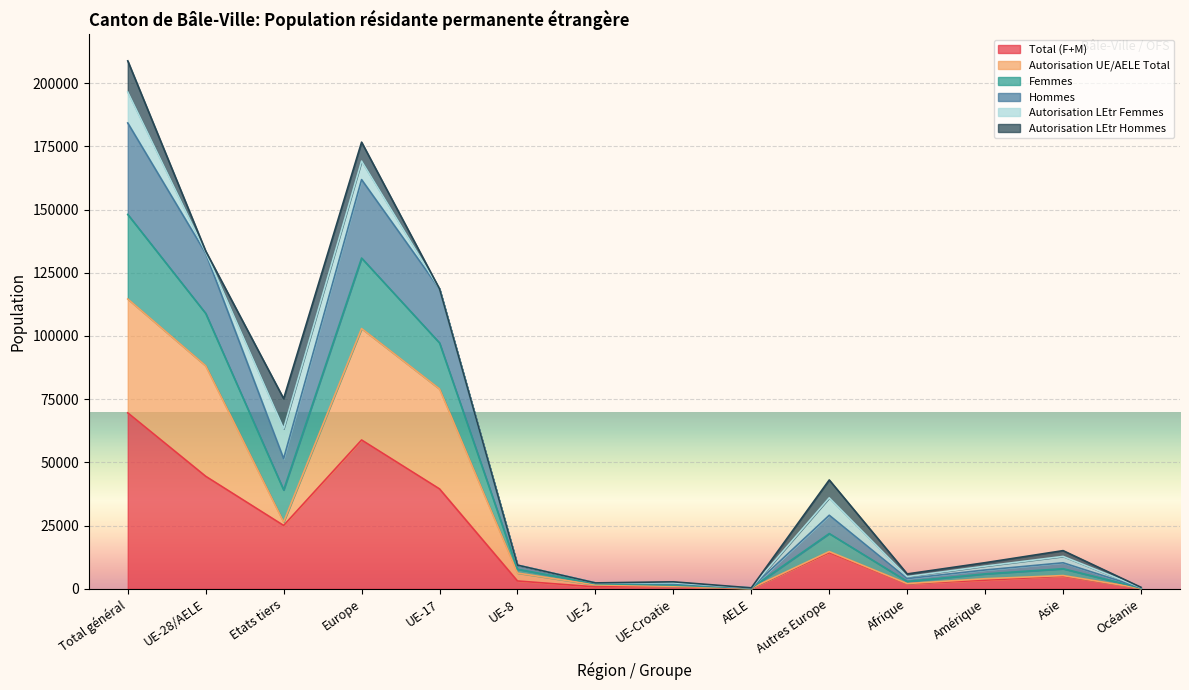

How many values in the Total (F+M) series are below 5043?

7